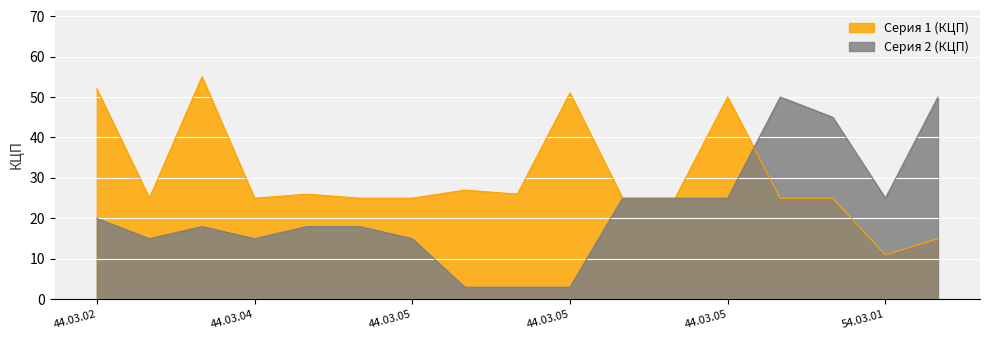

Does the chart display data point markers on the line(s)?

No